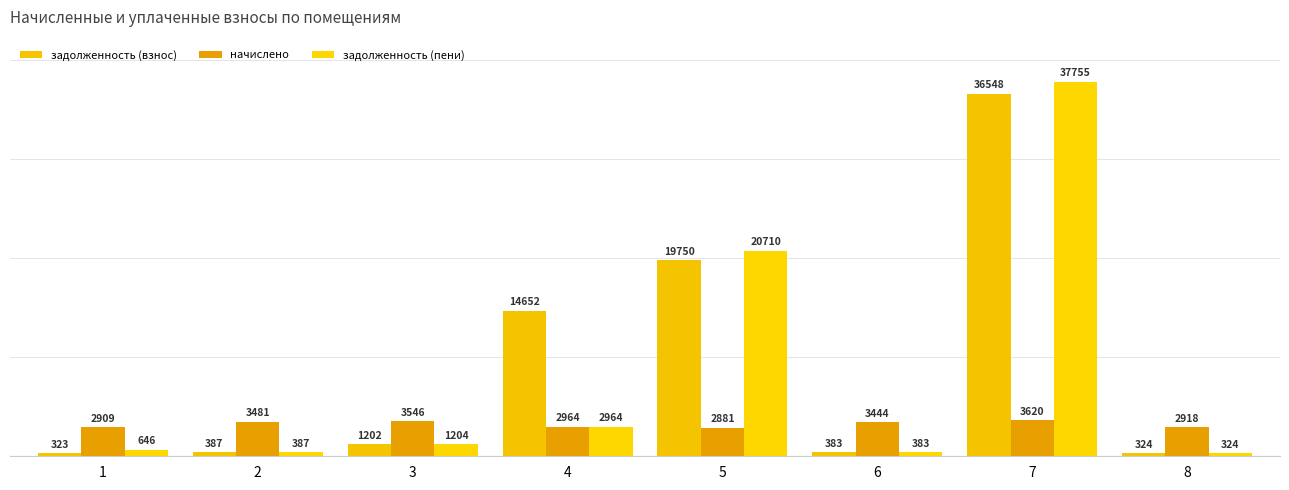

Reading left to right, transcribe all the data shown in this chart.

задолженность (взнос): 323.2	386.8	1202.2	14651.6	19749.8	382.7	36547.9	324.2
начислено: 2908.7	3481.2	3545.8	2964.2	2881.0	3444.3	3619.7	2918.0
задолженность (пени): 646.4	386.8	1204.4	2964.2	20710.2	382.7	37754.5	324.2